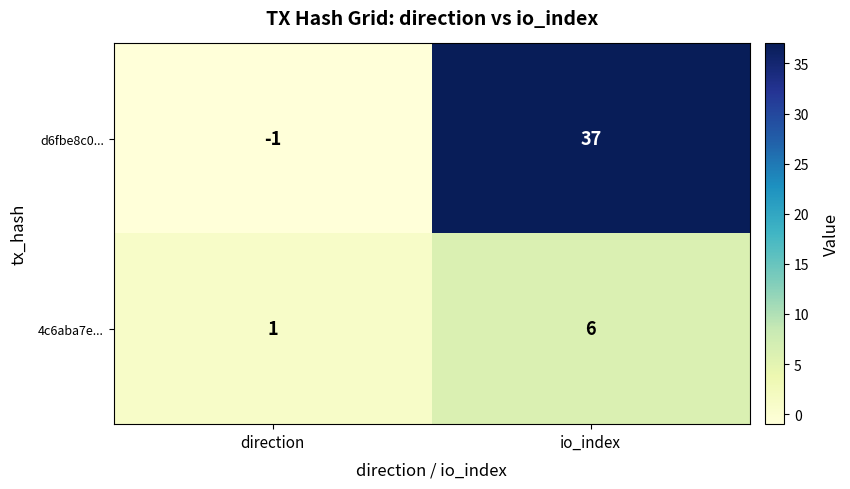

Which series has the widest spread of values?

d6fbe8c0...